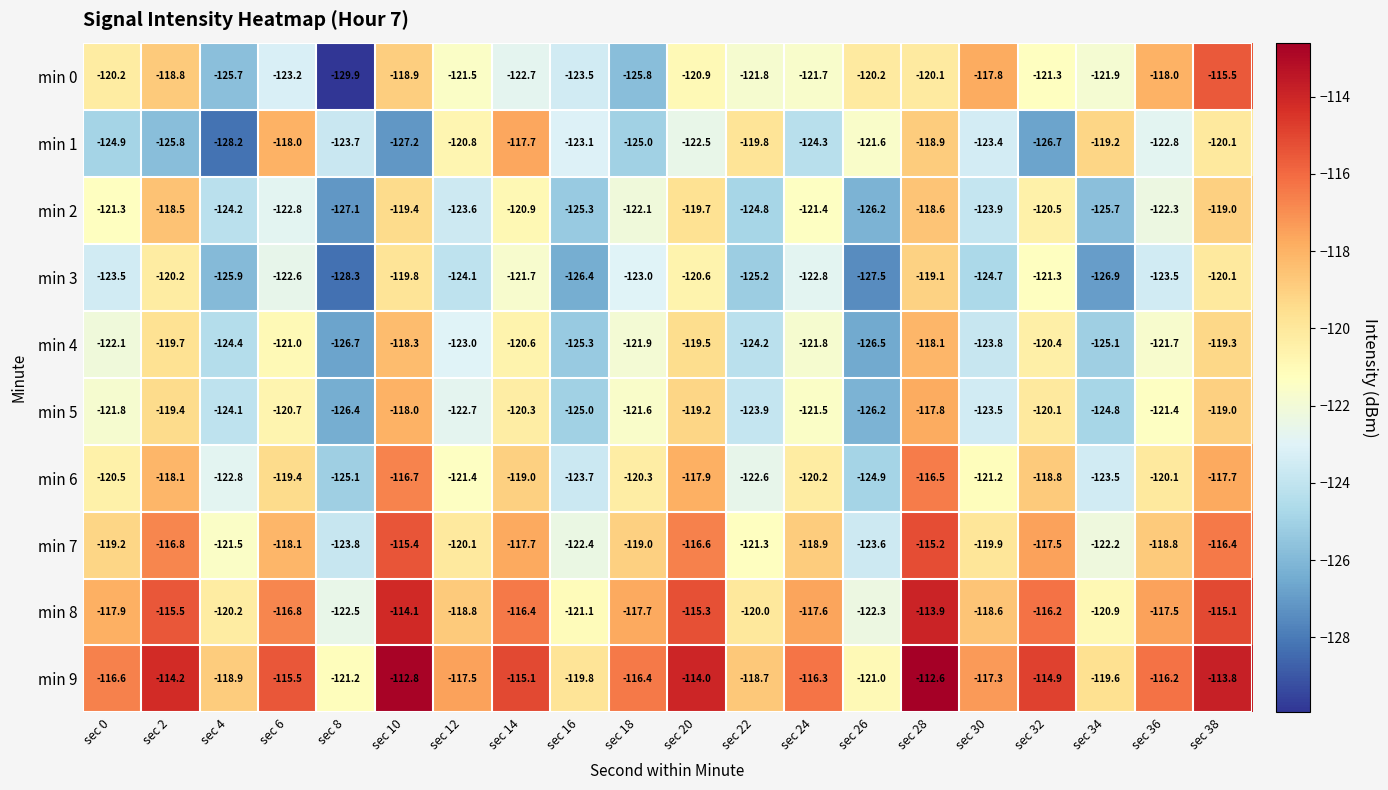

Rank the categories by min 5 value from lowest to highest.

sec 8, sec 26, sec 16, sec 34, sec 4, sec 22, sec 30, sec 12, sec 0, sec 18, sec 24, sec 36, sec 6, sec 14, sec 32, sec 2, sec 20, sec 38, sec 10, sec 28